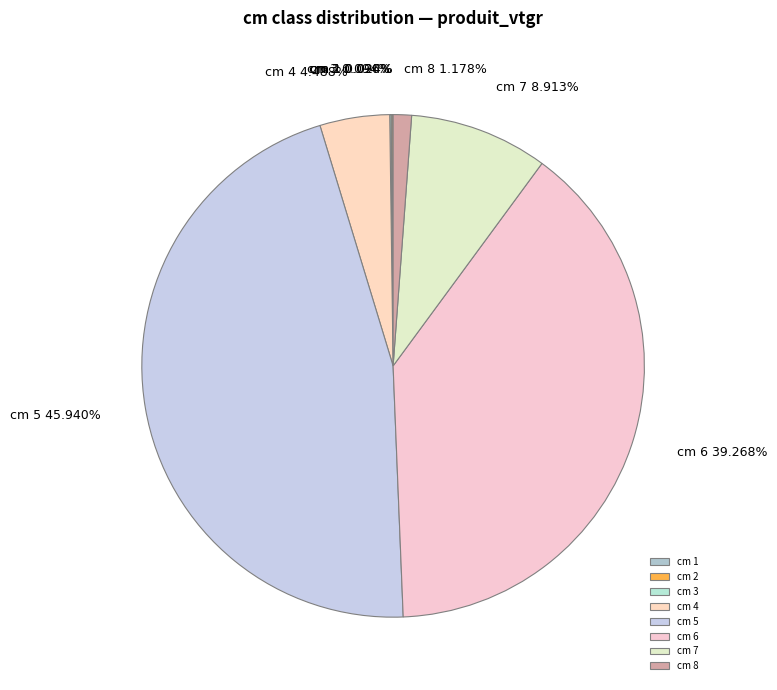

Which category has the biggest portion of the pie?

cm 5